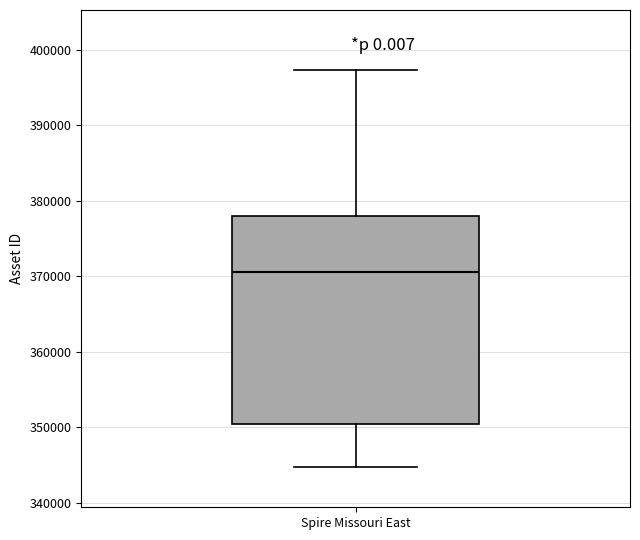

Transcribe this box plot: give where the median line is, the range the box spans, and where the two whiskers end, as read against the y-axis. The values are not printed on the chart, so give them approximately, as read against the axis.

median 371000, box 350000 to 378000, whiskers 345000 to 397000